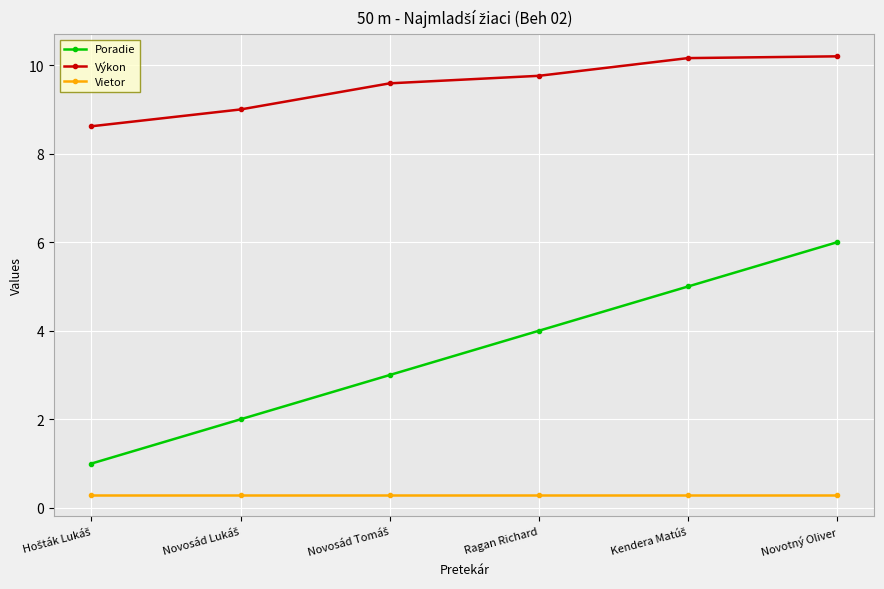

True or false: Poradie has more than 0 points higher than both neighbors.

False